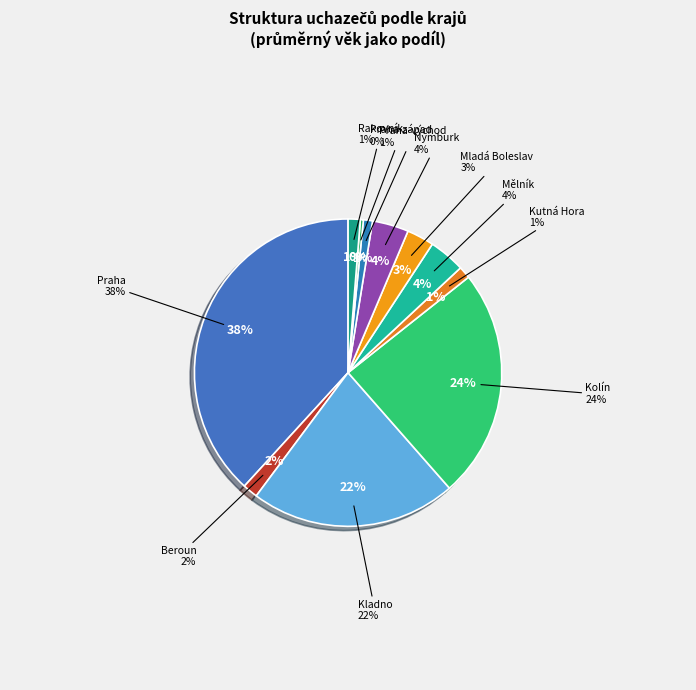

Which slice is the largest?

Praha